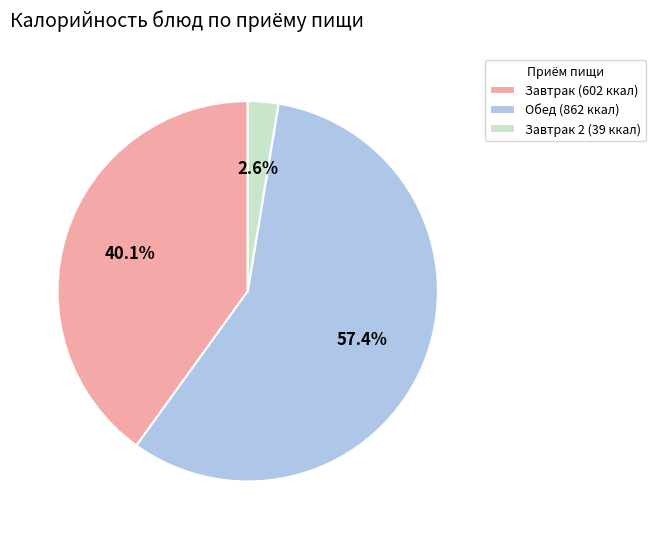

What is the majority slice?

Обед (862 ккал)